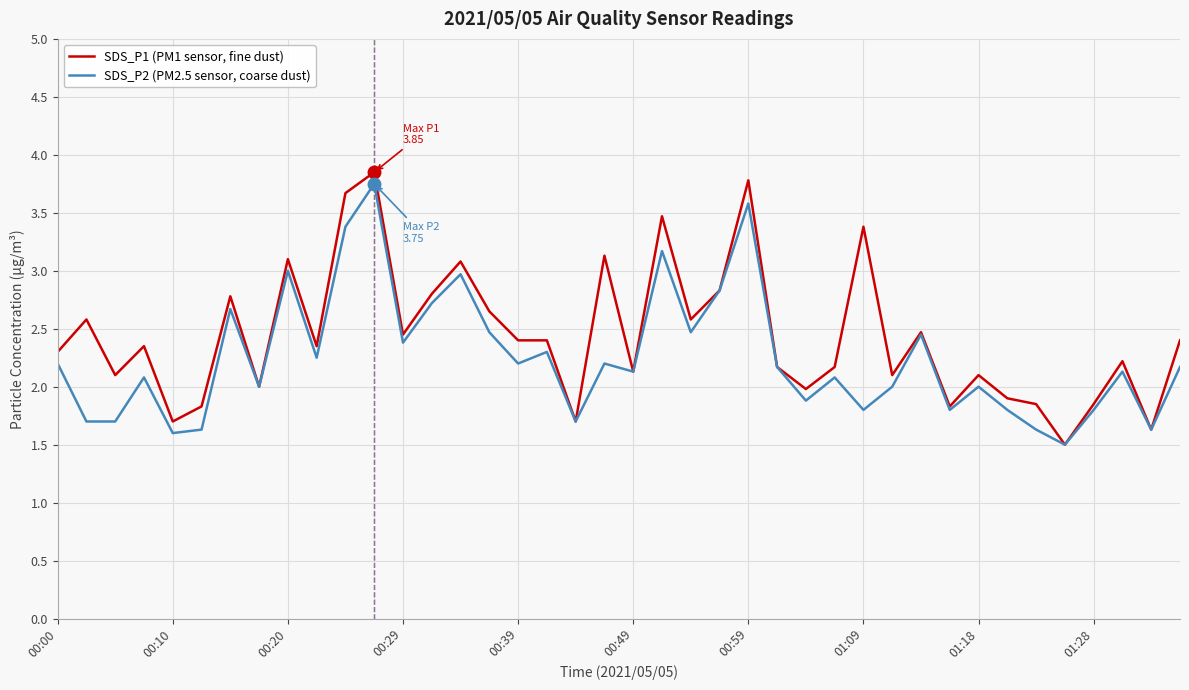

List the series in order of their peak value, highest first.

SDS_P1 (PM1 sensor, fine dust), SDS_P2 (PM2.5 sensor, coarse dust)